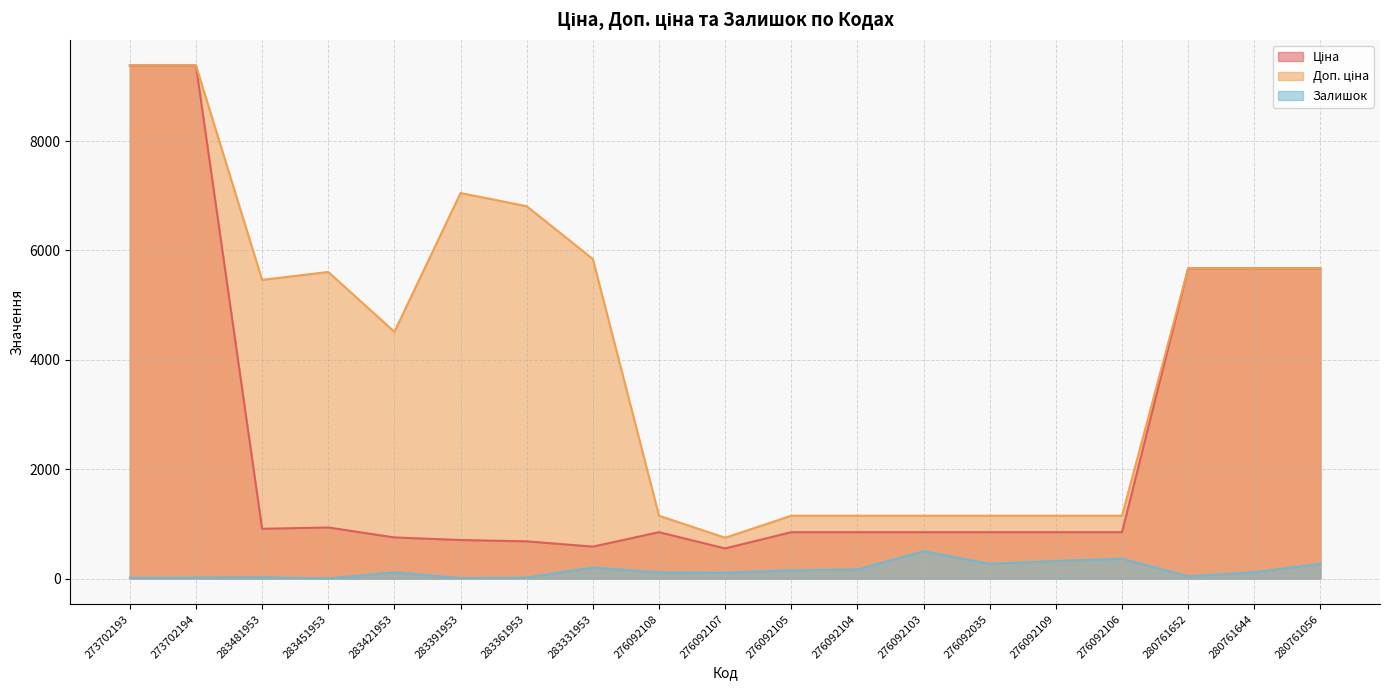

How many data points in Ціна are less than 848?

5